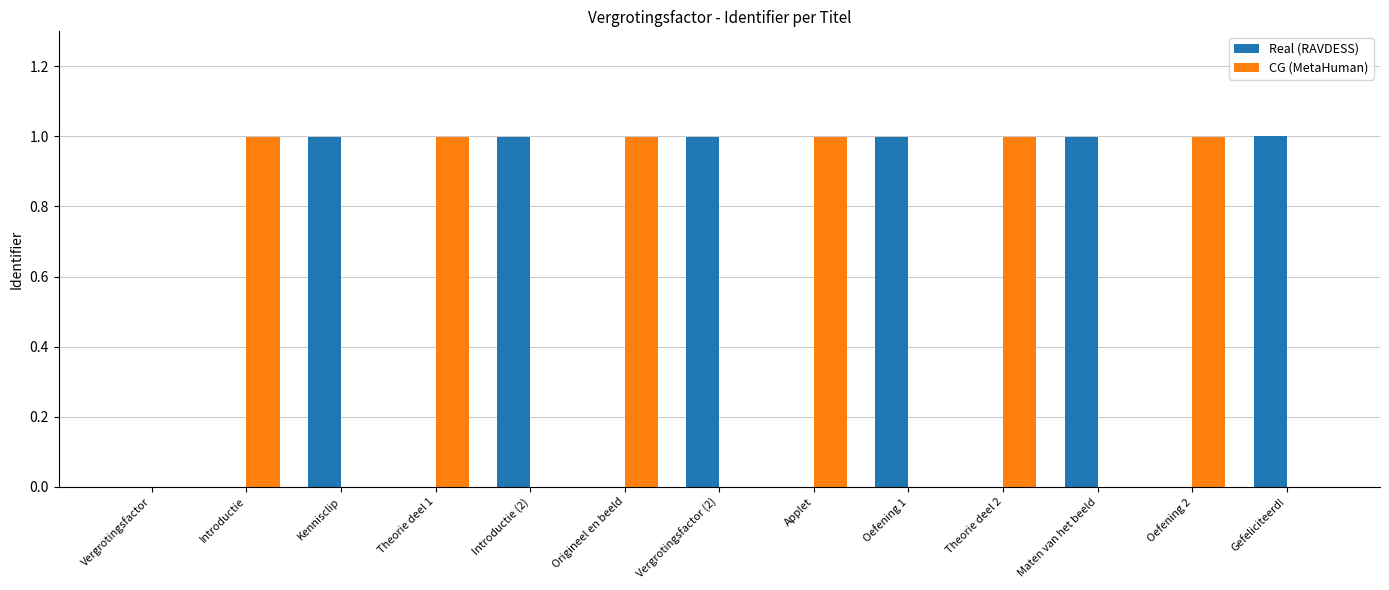

What is the average value of the Real (RAVDESS) series?

0.5